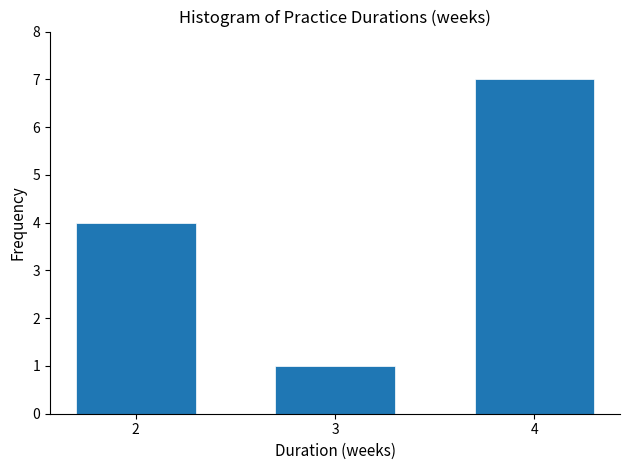

Reading right to left, transcribe all the data shown in this chart.

4=7	3=1	2=4